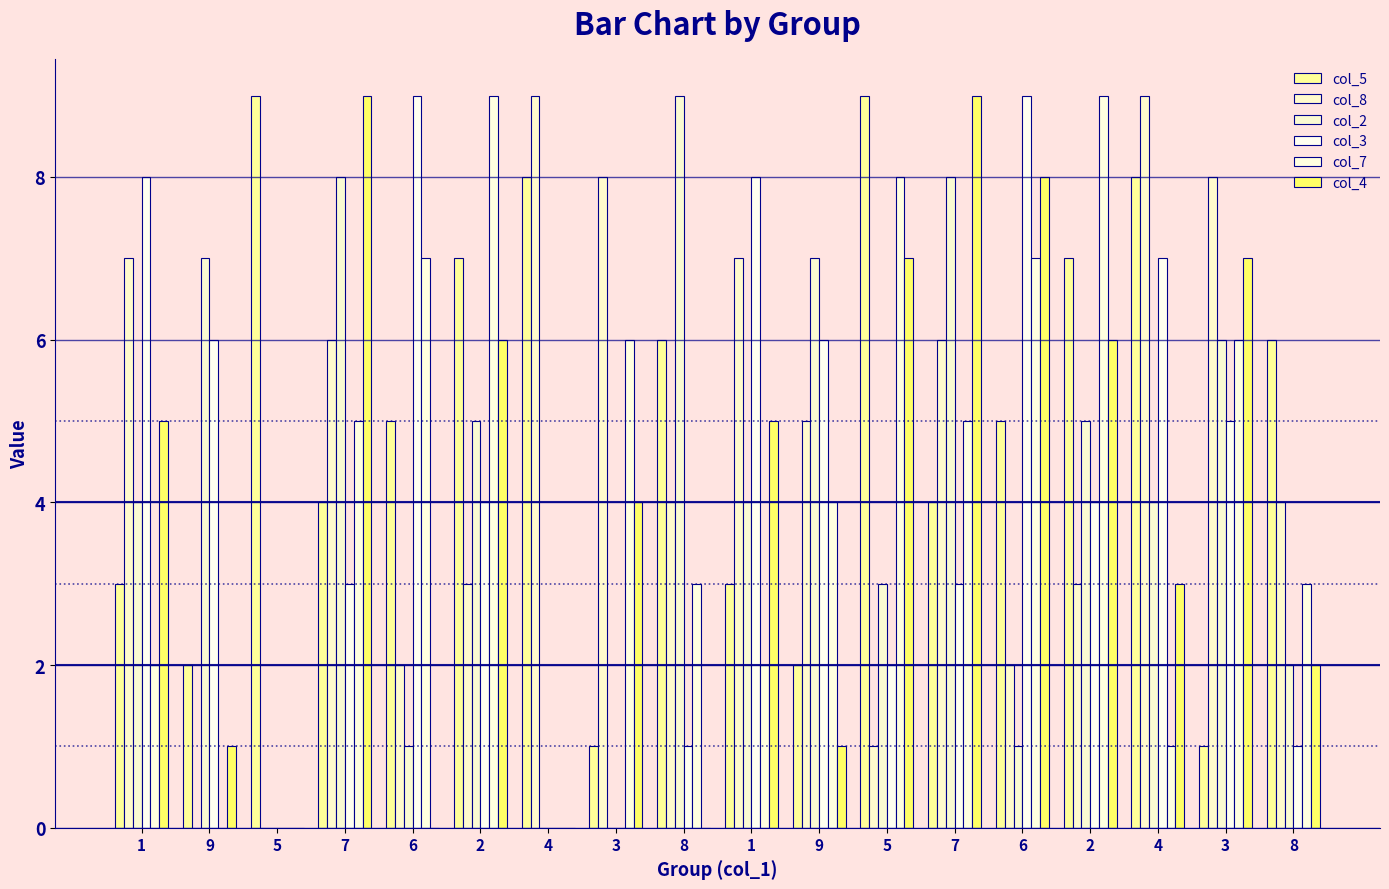

Which has a higher value, 3 or 4?

4